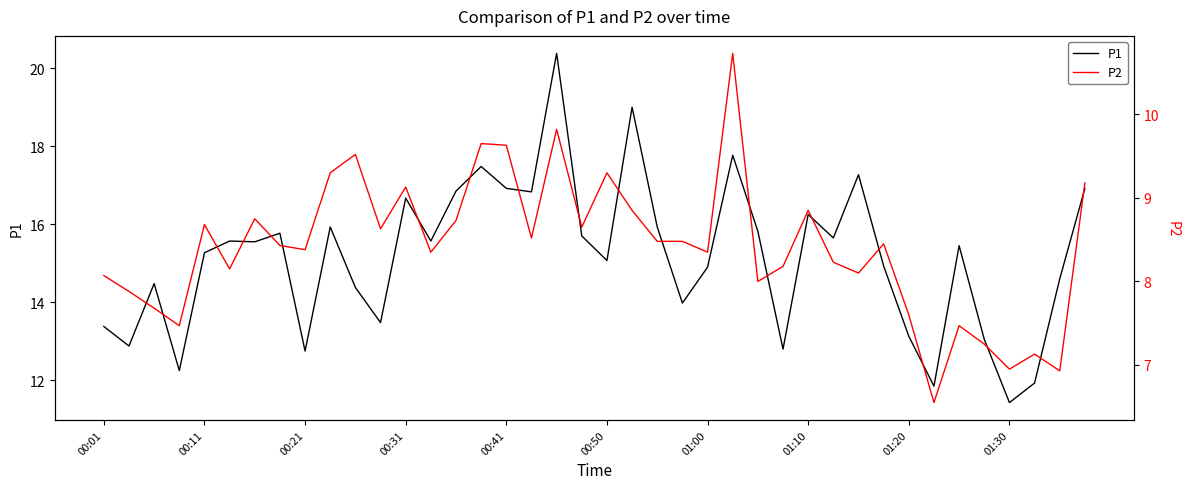

How many lines are shown in the chart?

2